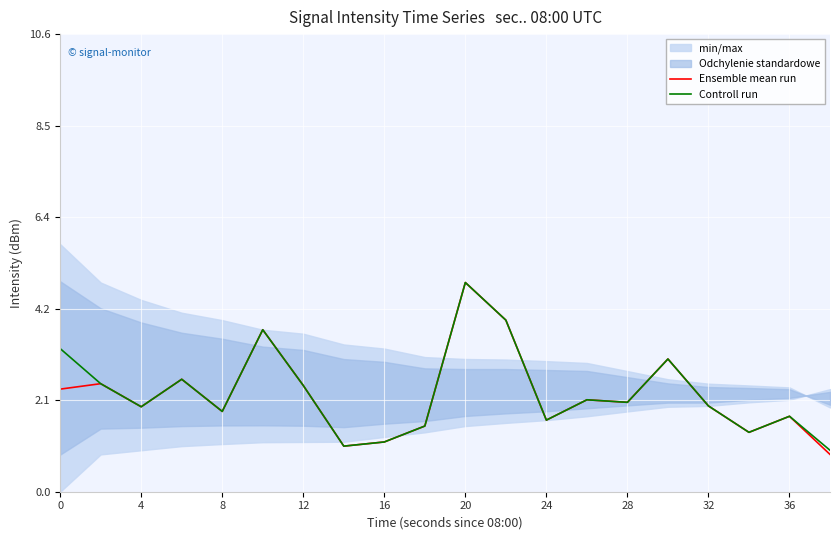

Is the value of Ensemble mean run at 16 greater than the value of Controll run at 28?

No